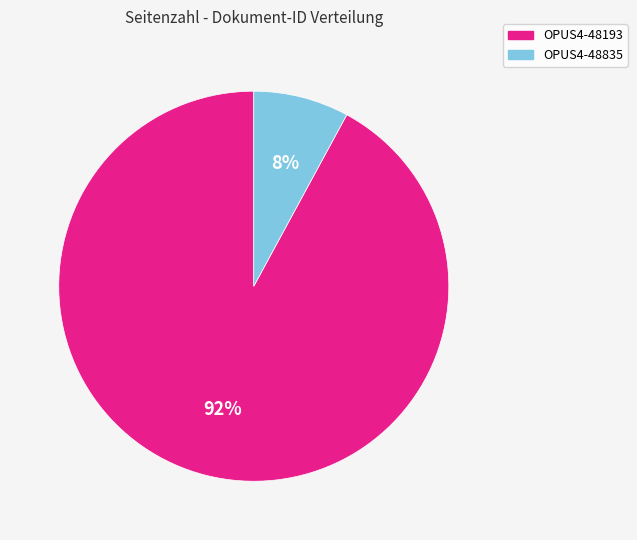

The OPUS4-48835 slice represents 22% of the pie. True or false?

False